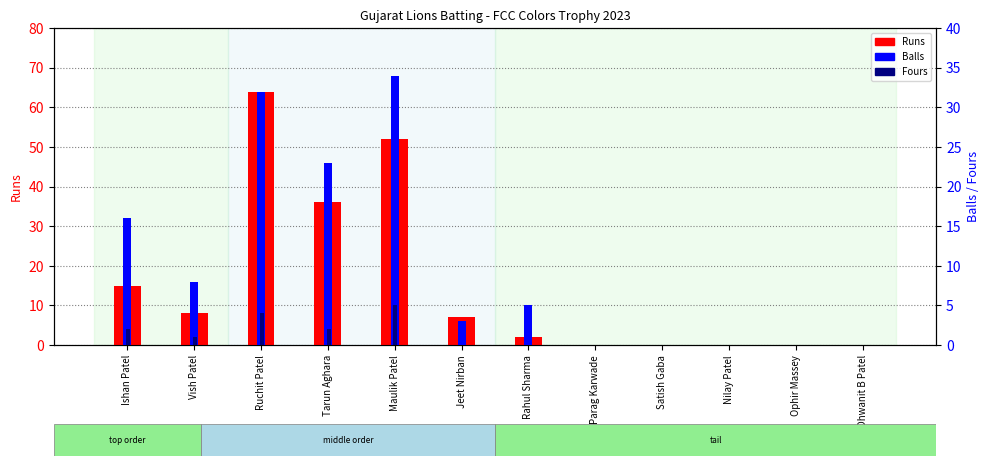

Are the bars horizontal?

No